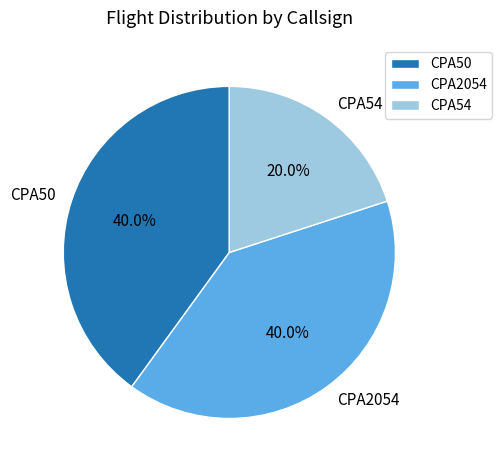

Which category has the smallest portion of the pie?

CPA54